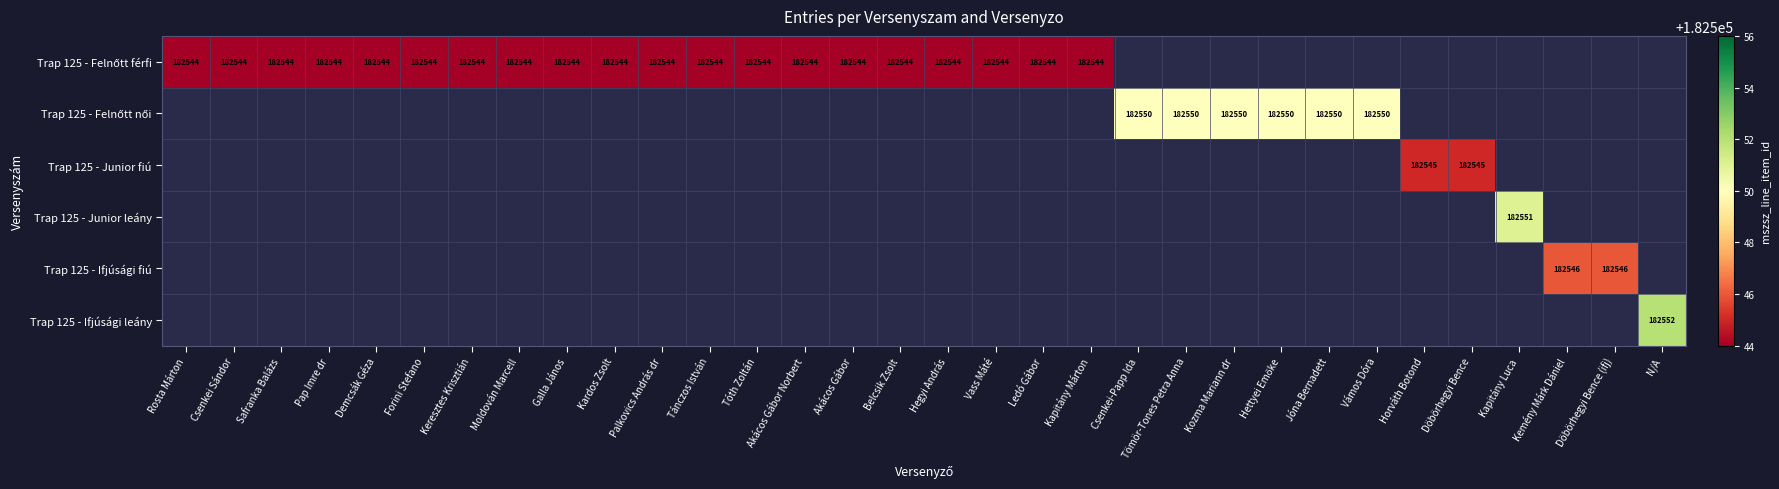

Is it true that Trap 125 - Felnőtt férfi equals 82238.9 at Demcsák Géza?

False